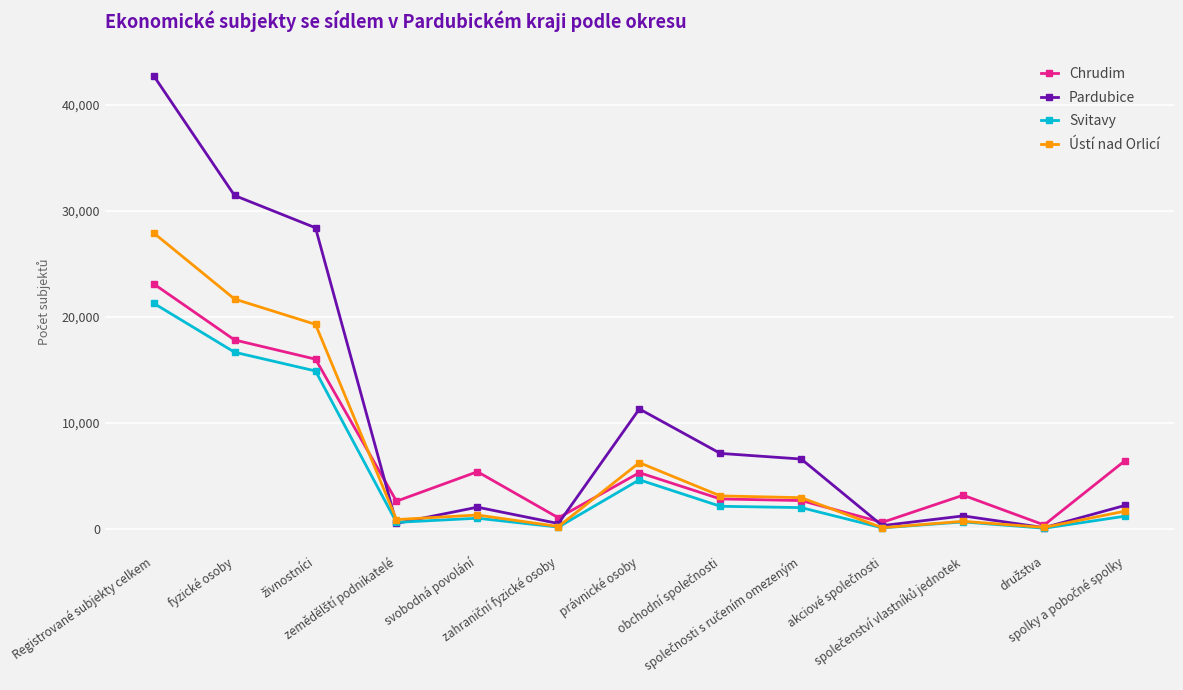

What is the value of the Pardubice point at the 6th from the left?

499